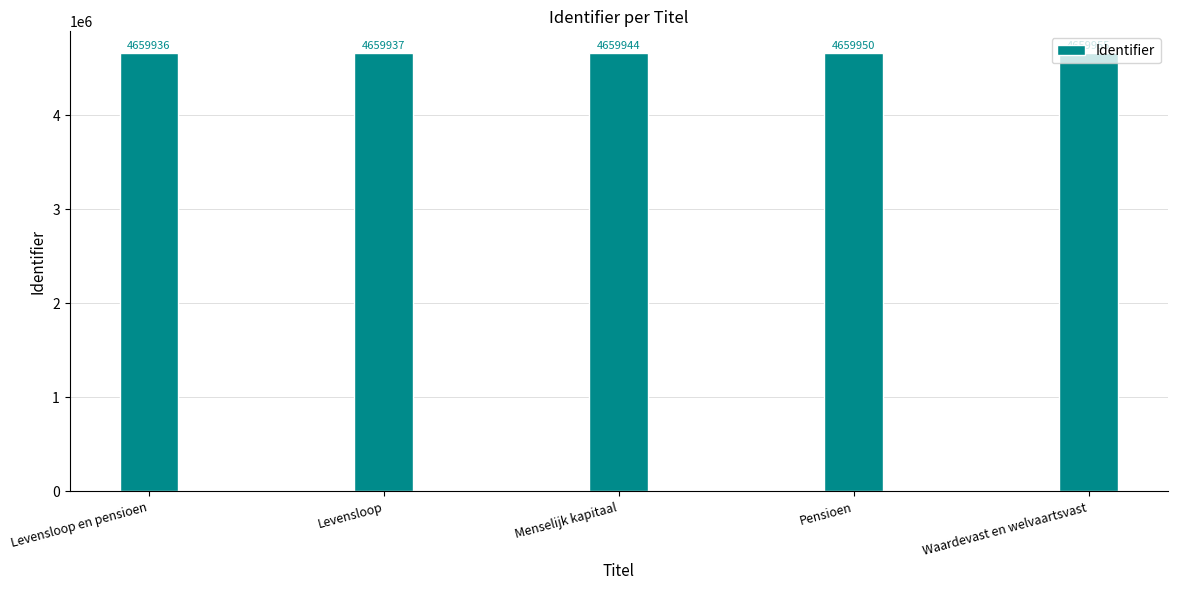

What is the difference between the values at Levensloop en pensioen and Pensioen?

14